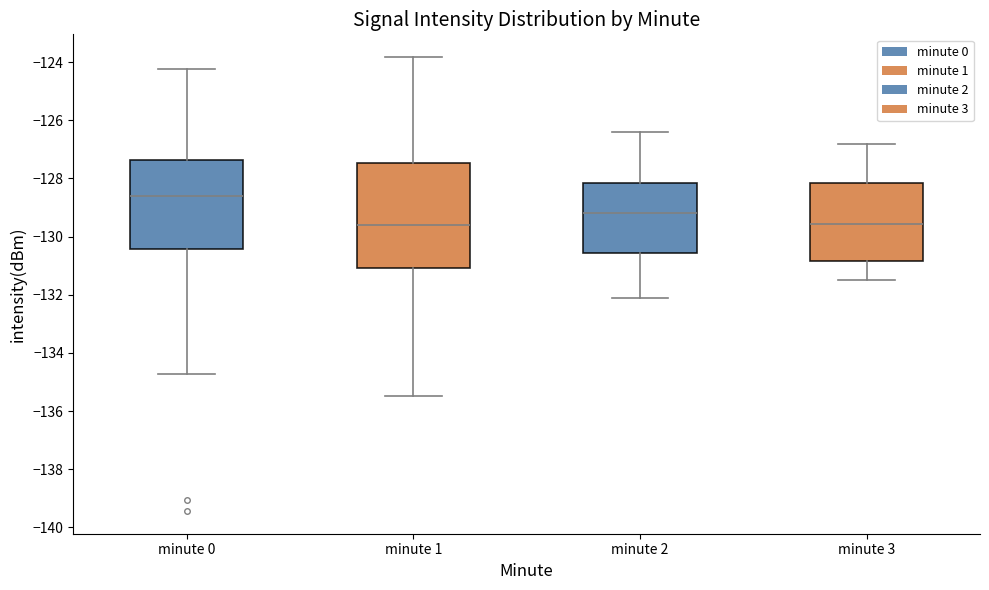

Where does the median line of the box for minute 0 sit on the y-axis? The values are not printed on the chart, so give them approximately, as read against the axis.

-128.6